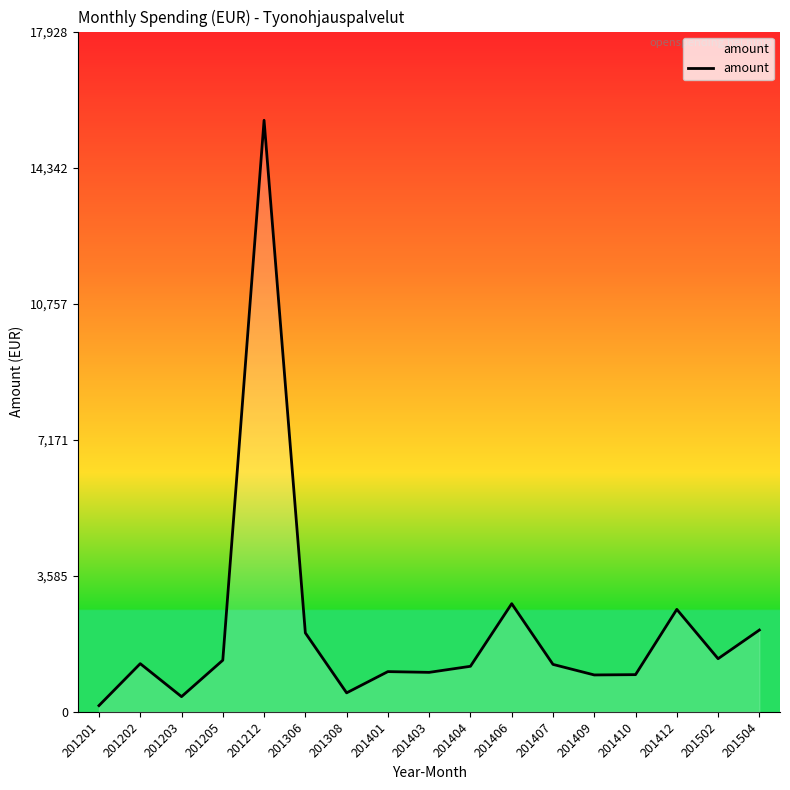

What is the sum of the values at 201202 and 201201?

1433.8